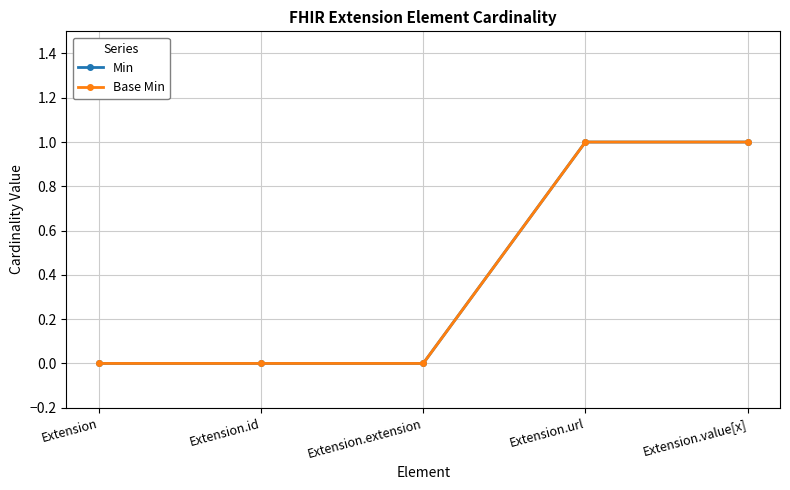

Is this an area chart (filled region under the line)?

No